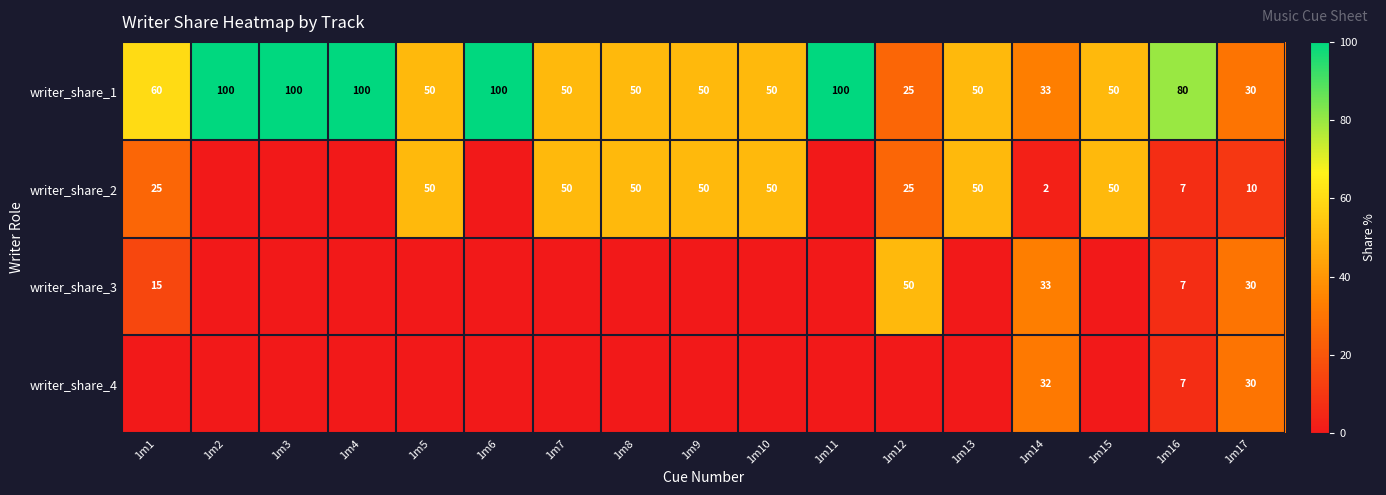

Is it true that writer_share_2 equals 10 at 1m1?

False